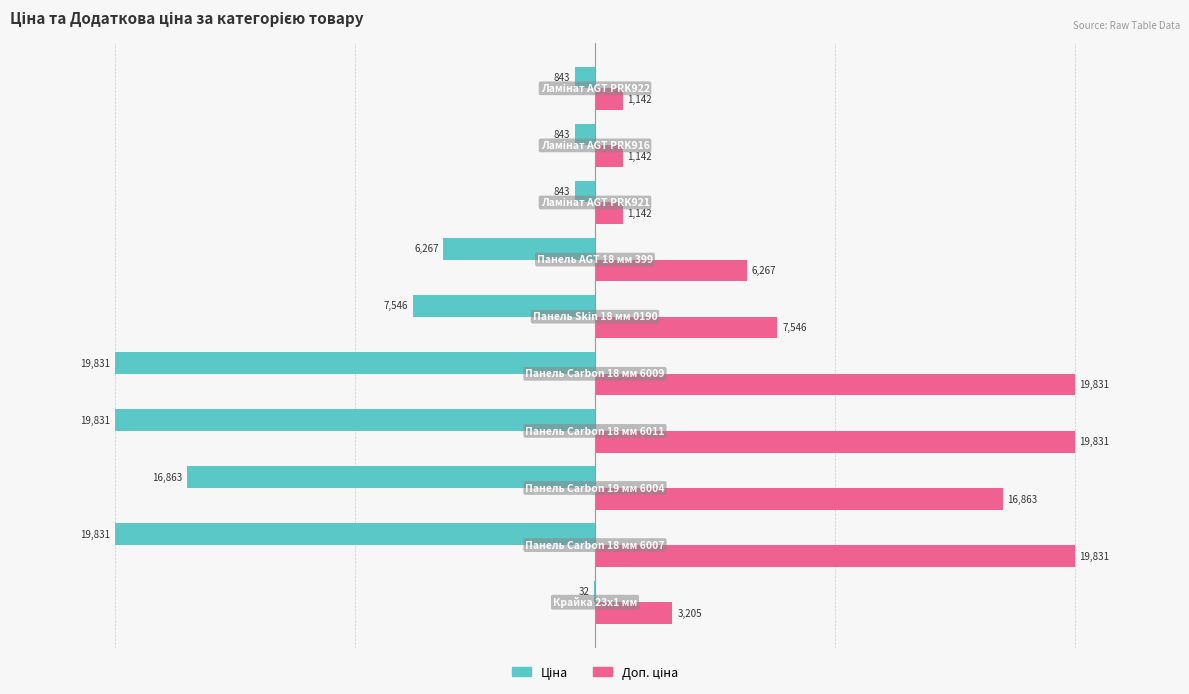

What is the greatest value displayed?

19831.1